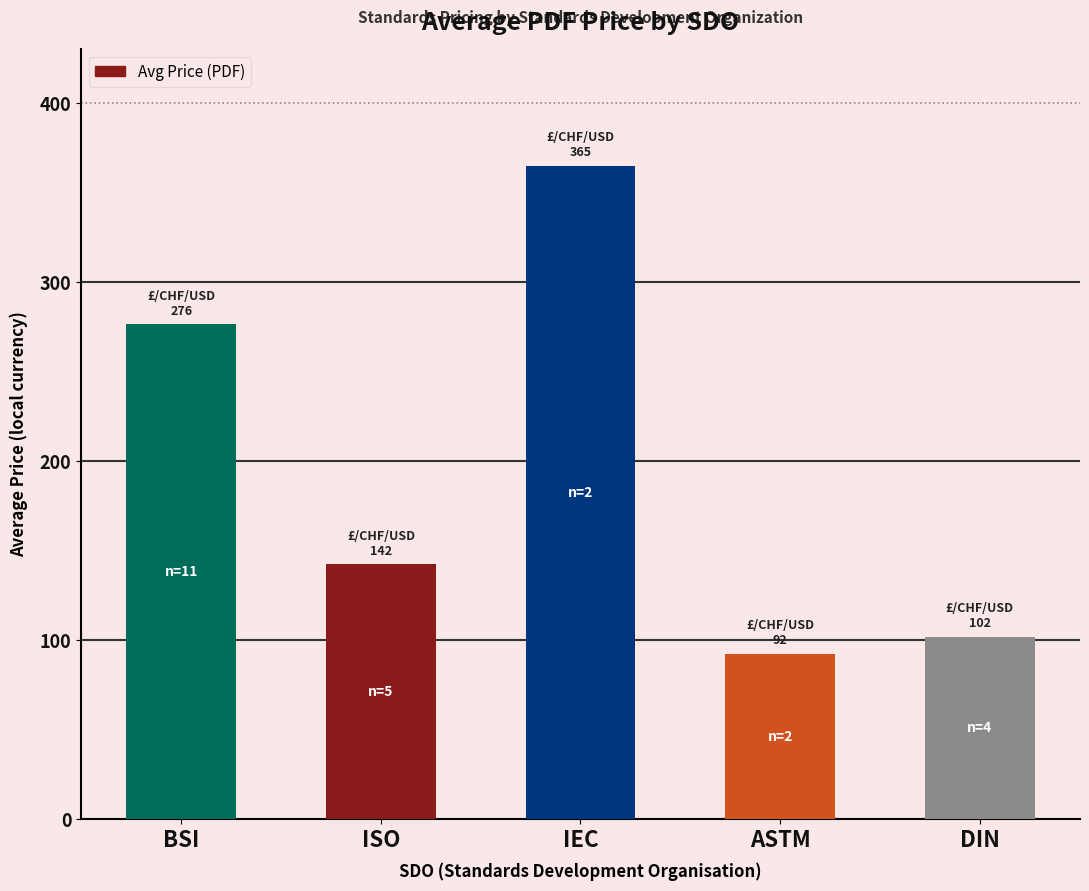

How many values are below 142?

2